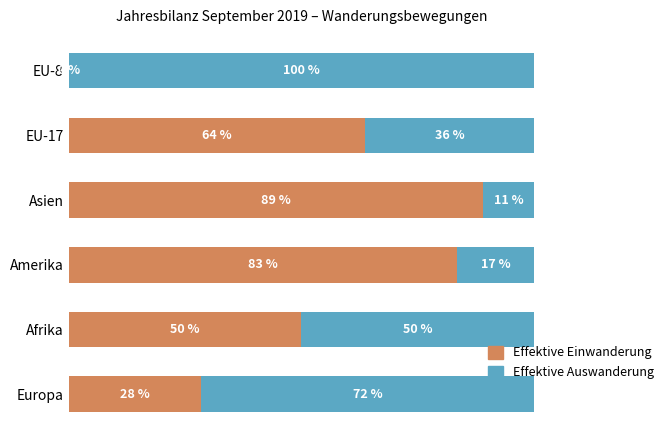

At which label is Effektive Einwanderung closest to 44?

Afrika